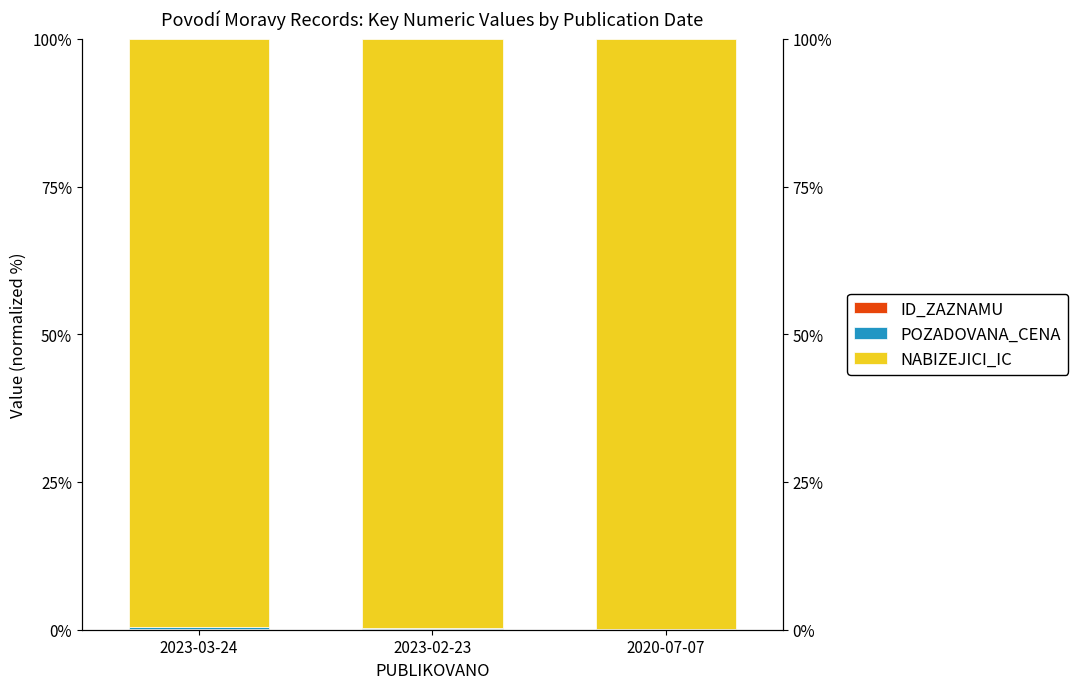

Reading left to right, extract all data points from this chart.

ID_ZAZNAMU: 0.1	0.1	0.1
POZADOVANA_CENA: 0.4	0.2	0.1
NABIZEJICI_IC: 99.5	99.7	99.8